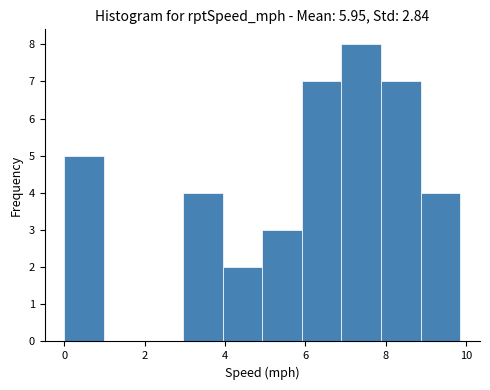

Reading left to right, transcribe this chart: for each bar, give the range it covers on the x-axis and its height. Neither the bar edges nor the heights are printed on the chart, so give them approximately, as read against the axes.

0.0 to 1.0: 5
1.0 to 2.0: 0
2.0 to 3.0: 0
3.0 to 4.0: 4
4.0 to 5.0: 2
5.0 to 6.0: 3
6.0 to 6.8: 7
6.8 to 7.8: 8
7.8 to 8.8: 7
8.8 to 9.8: 4